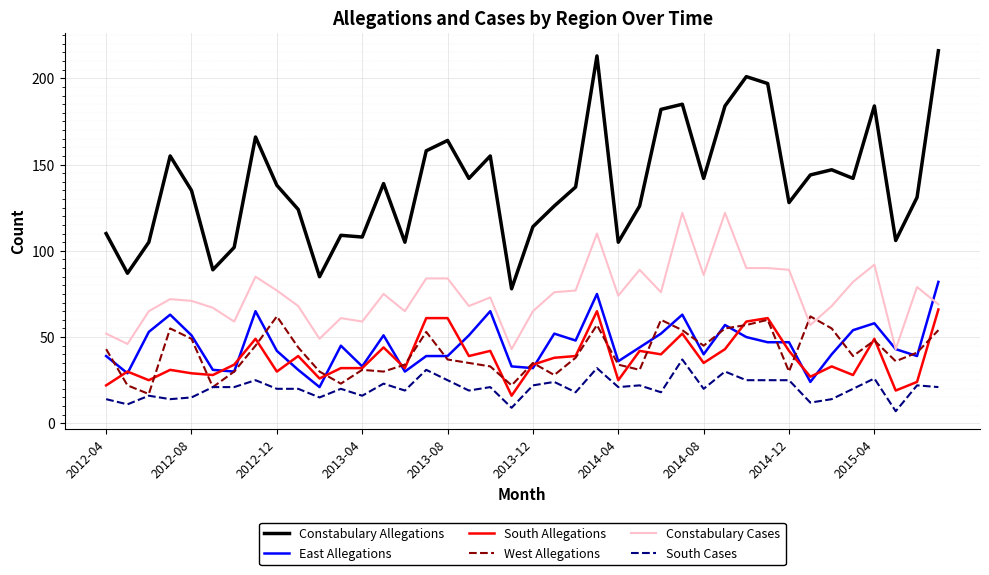

What is the minimum value for Constabulary Cases?

43